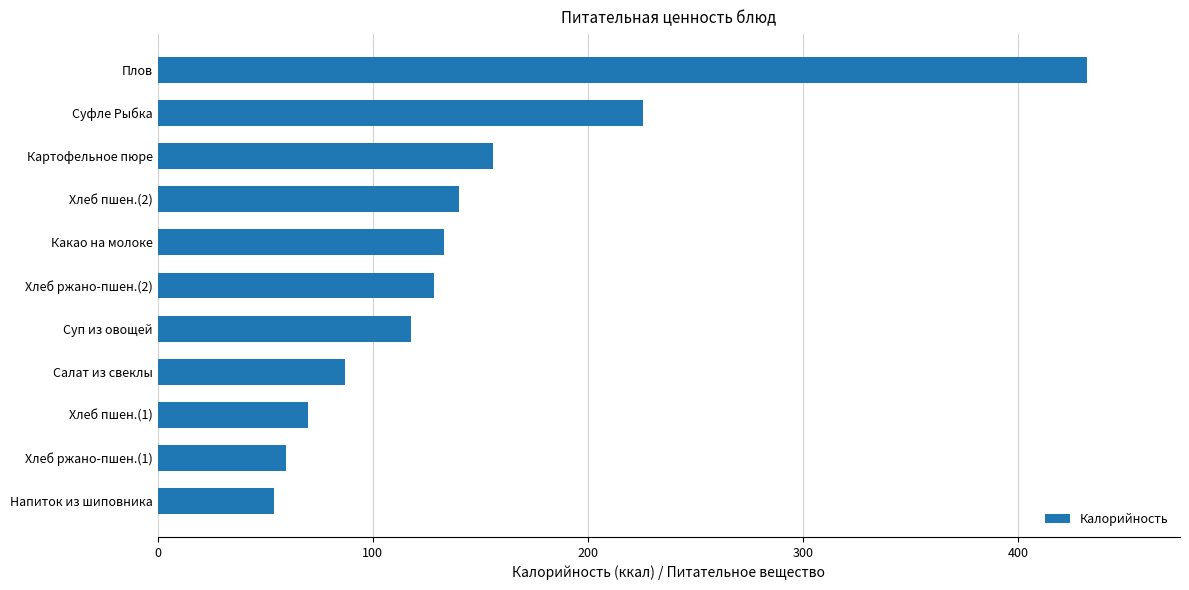

What is the change in value from Салат из свеклы to Суп из овощей?

+30.6